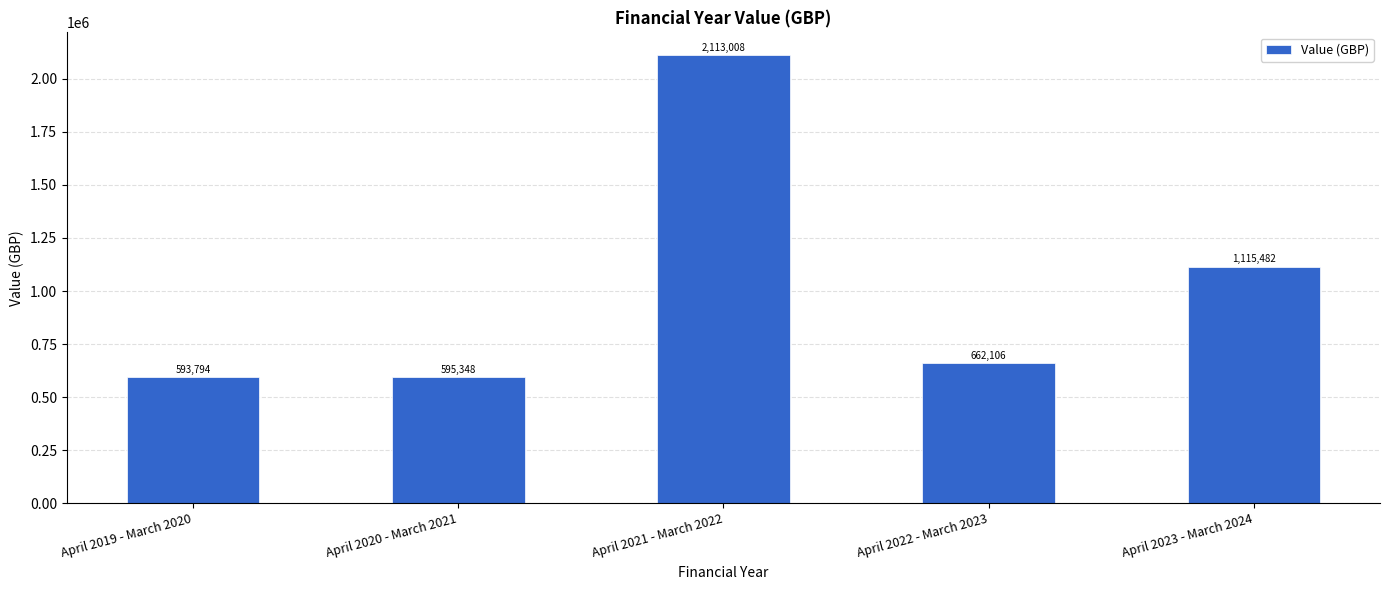

What is the sum of all values?

5079738.1